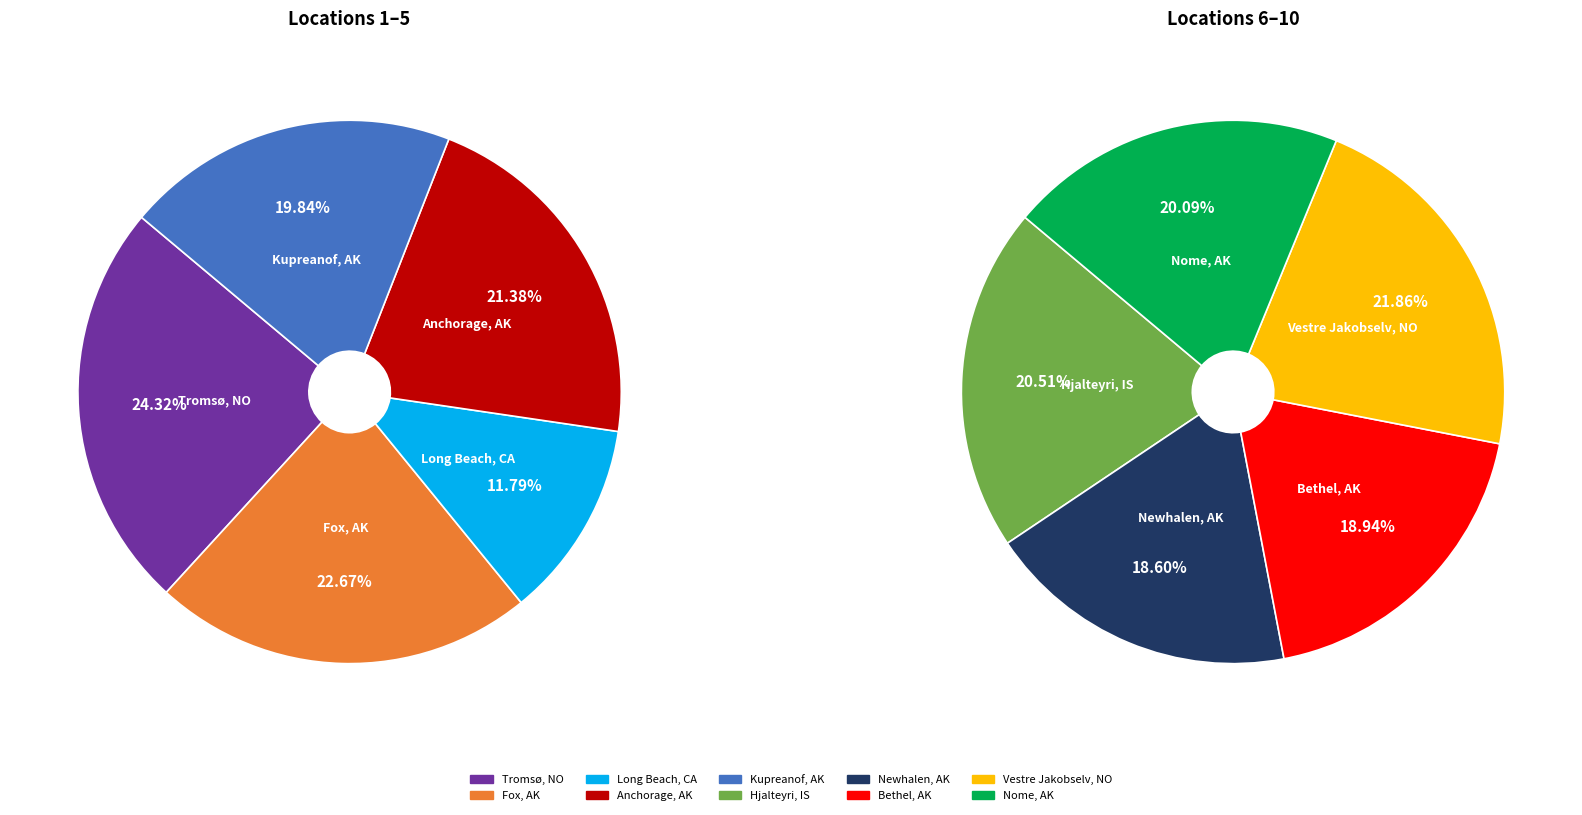

Is it true that Alaska (Newhalen) is 1% of the pie?

False